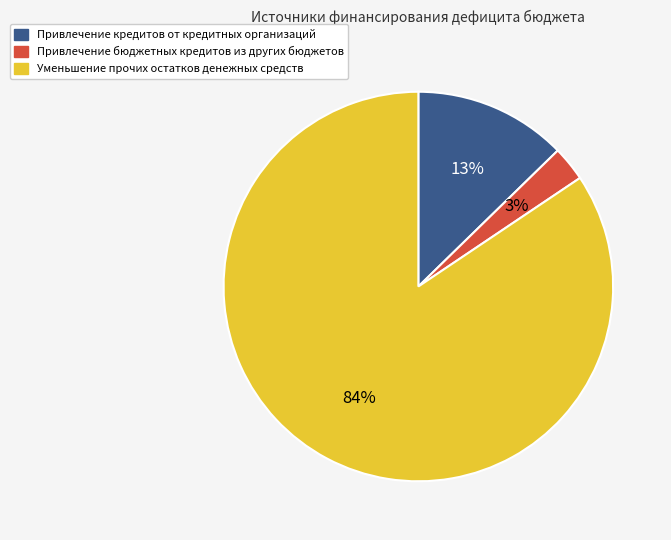

Rank the categories by value from lowest to highest.

Привлечение бюджетных кредитов из других бюджетов, Привлечение кредитов от кредитных организаций, Уменьшение прочих остатков денежных средств